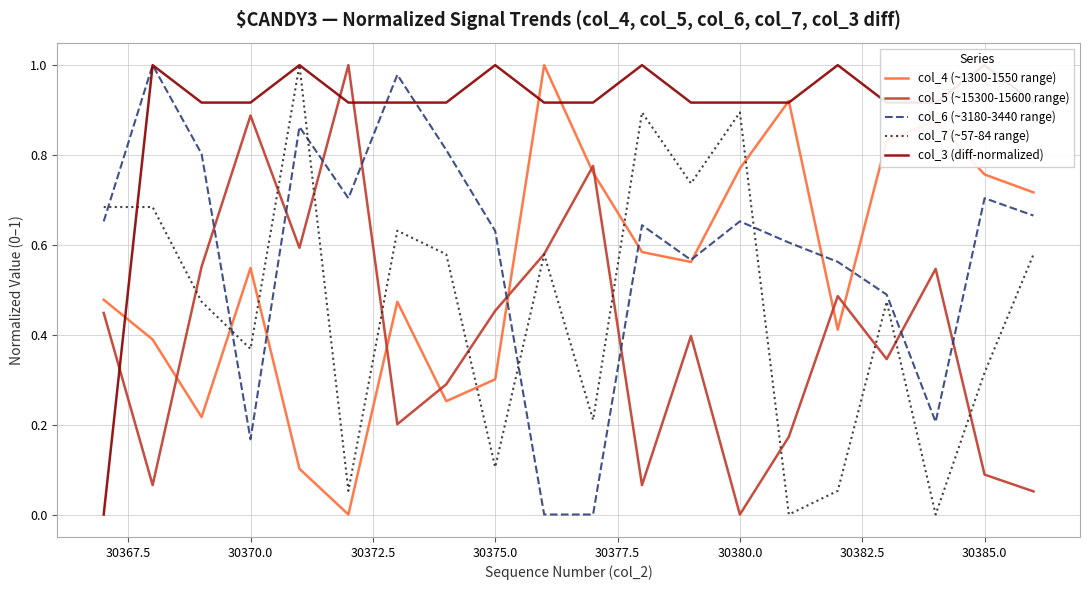

True or false: col_6 (~3180-3440 range) has a value of 0.3 at 30385.0.

False